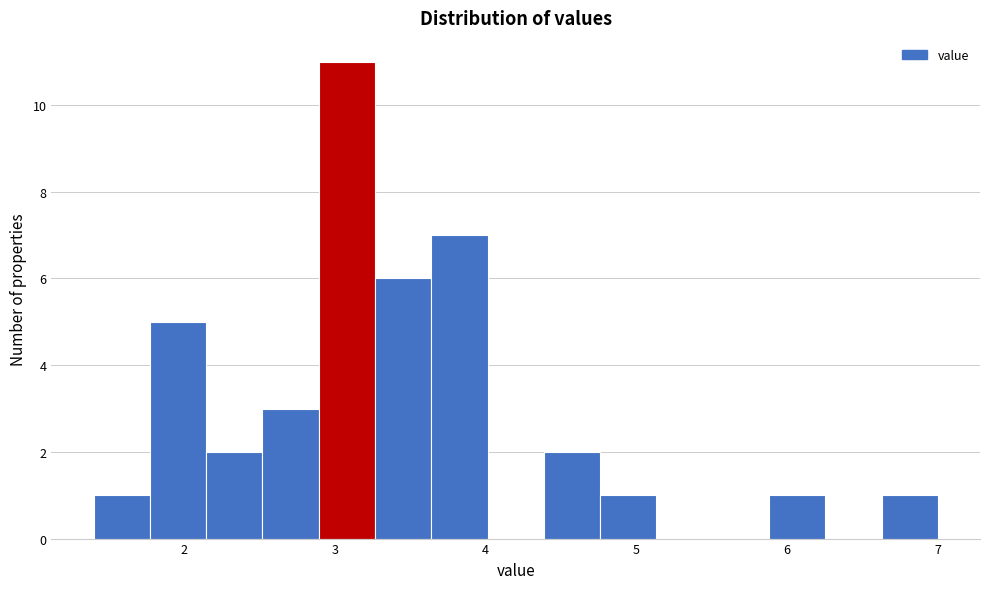

Around what value on the x-axis is the tallest bar? Give the approximate position of its centre, as read against the axis.

3.1